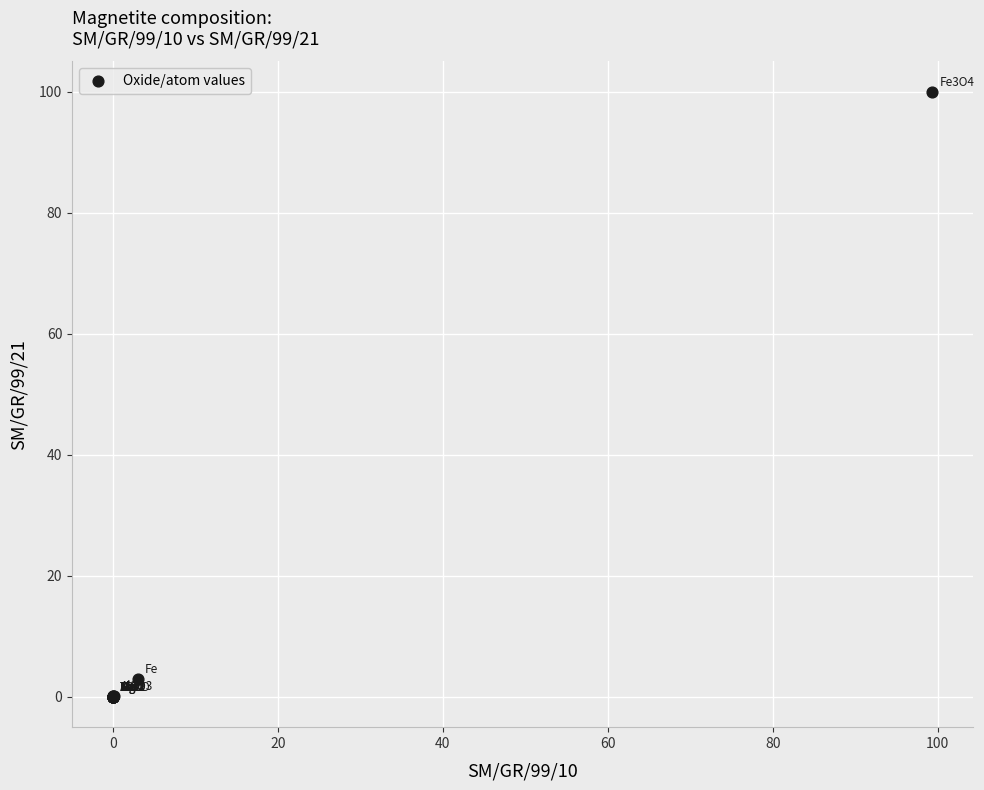

What Y value in the scatter plot is closest to 49?

3.0